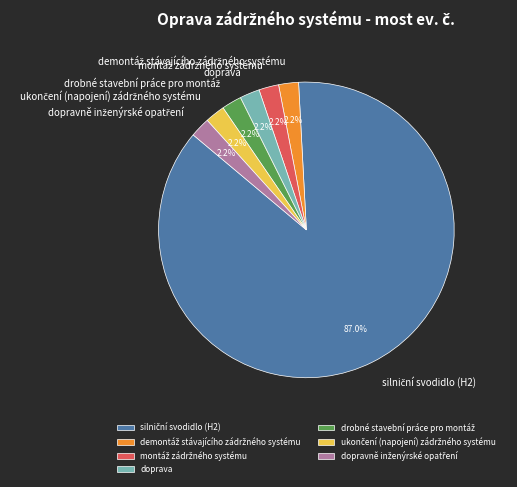

To the nearest percent, what percentage of the pie is doprava?

2%